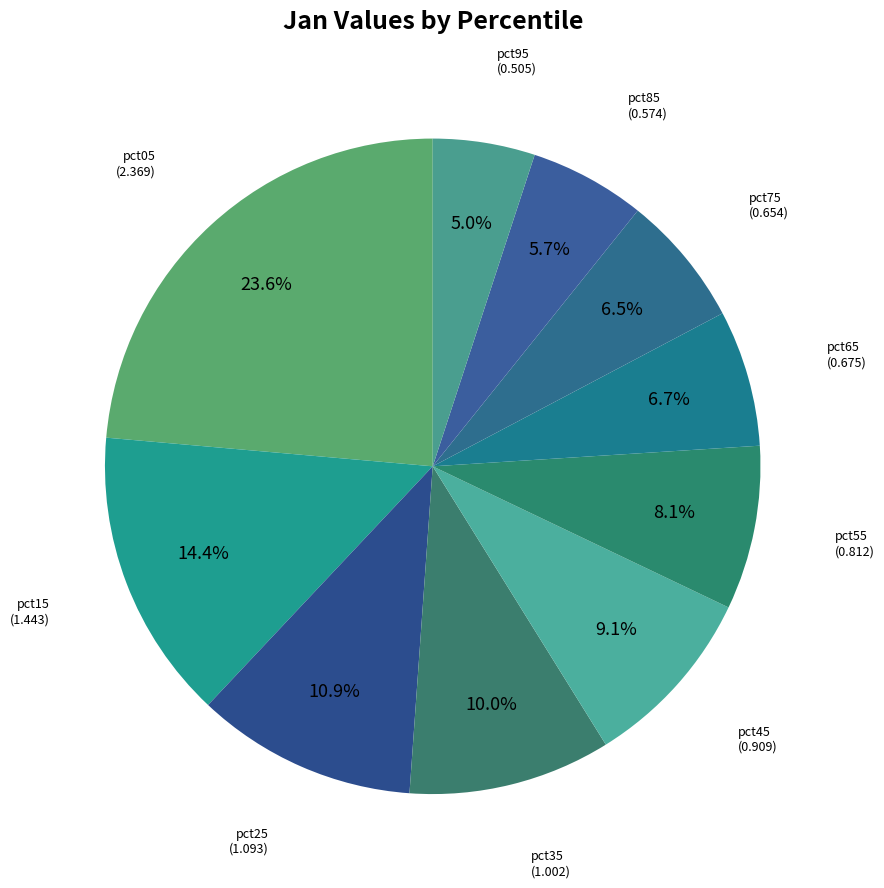

Rank the categories by value from lowest to highest.

pct95, pct85, pct75, pct65, pct55, pct45, pct35, pct25, pct15, pct05